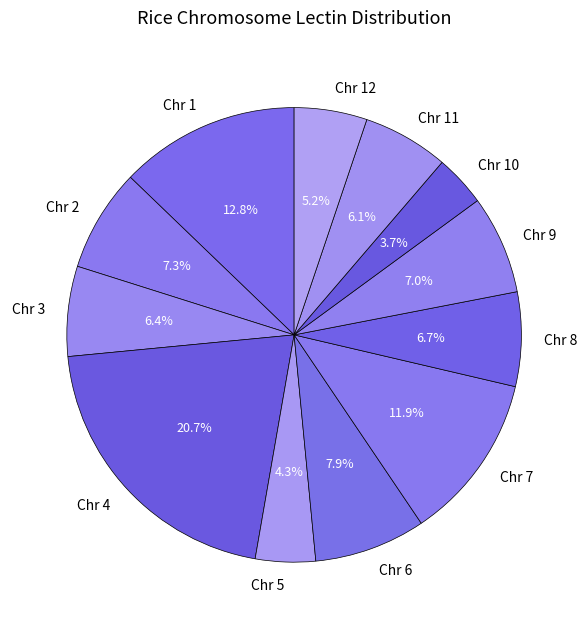

How many slices are in this pie chart?

12